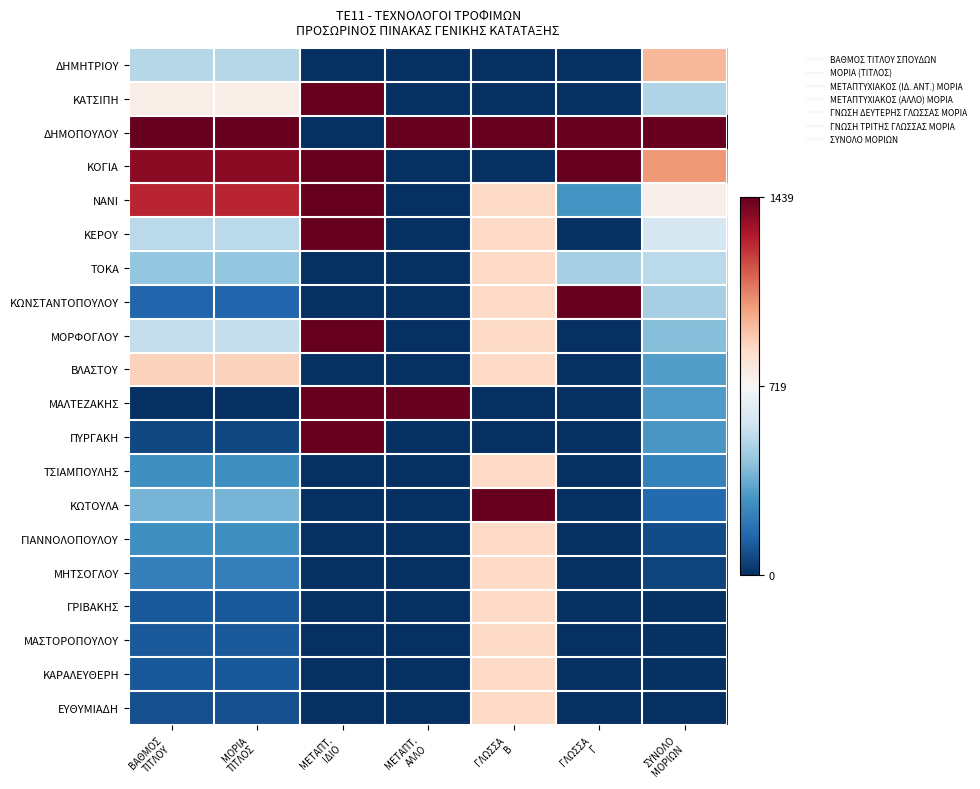

Rank the series at ΓΛΩΣΣΑ Γ from lowest to highest value.

ΔΗΜΗΤΡΙΟΥ, ΚΑΤΣΙΠΗ, ΚΕΡΟΥ, ΜΟΡΦΟΓΛΟΥ, ΒΛΑΣΤΟΥ, ΜΑΛΤΕΖΑΚΗΣ, ΠΥΡΓΑΚΗ, ΤΣΙΑΜΠΟΥΛΗΣ, ΚΩΤΟΥΛΑ, ΓΙΑΝΝΟΛΟΠΟΥΛΟΥ, ΜΗΤΣΟΓΛΟΥ, ΓΡΙΒΑΚΗΣ, ΜΑΣΤΟΡΟΠΟΥΛΟΥ, ΚΑΡΑΛΕΥΘΕΡΗ, ΕΥΘΥΜΙΑΔΗ, ΝΑΝΙ, ΤΟΚΑ, ΔΗΜΟΠΟΥΛΟΥ, ΚΟΓΙΑ, ΚΩΝΣΤΑΝΤΟΠΟΥΛΟΥ